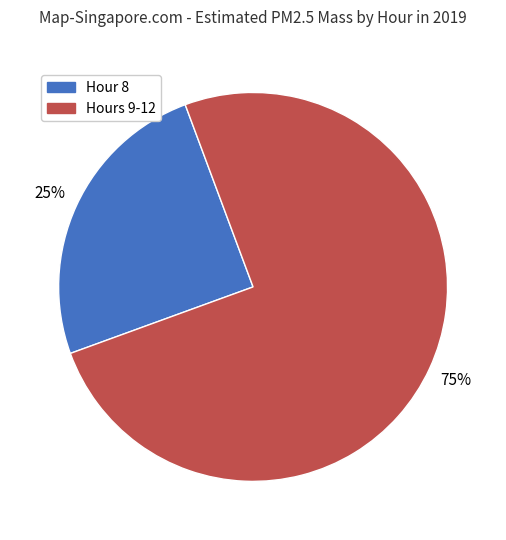

Does any single category account for the majority?

Yes